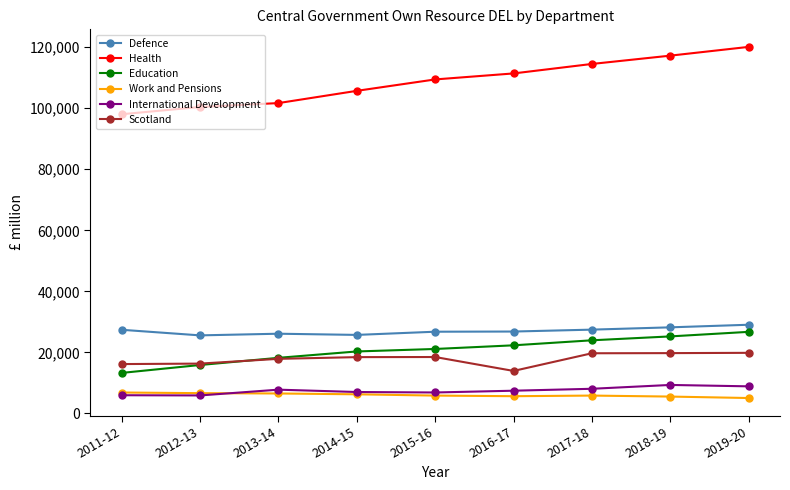

What is the smallest value displayed?

5029